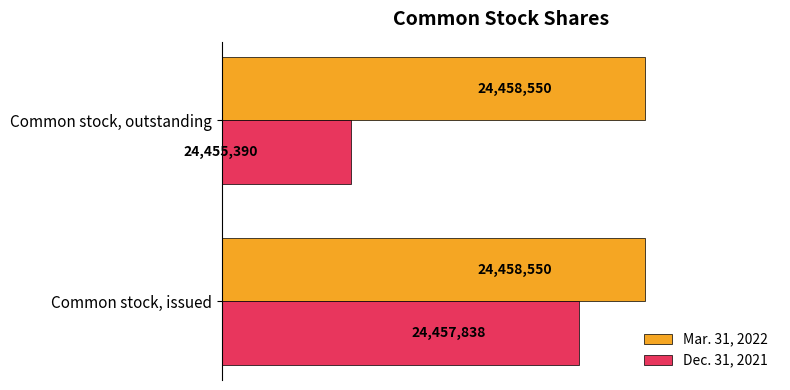

Is it true that Dec. 31, 2021 equals 15051610 at Common stock, issued?

False